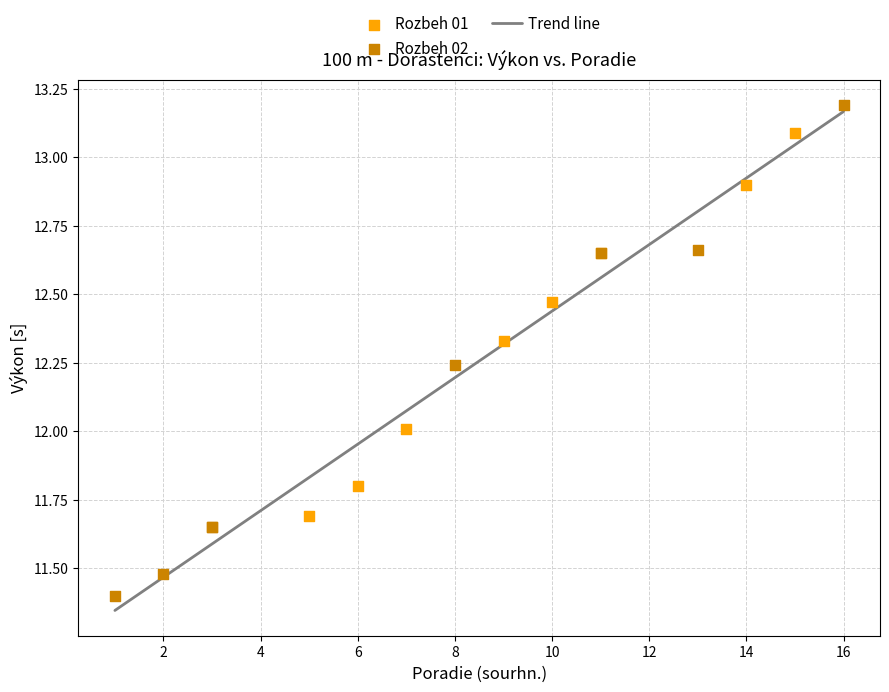

Which series reaches the minimum Y coordinate?

Rozbeh 02